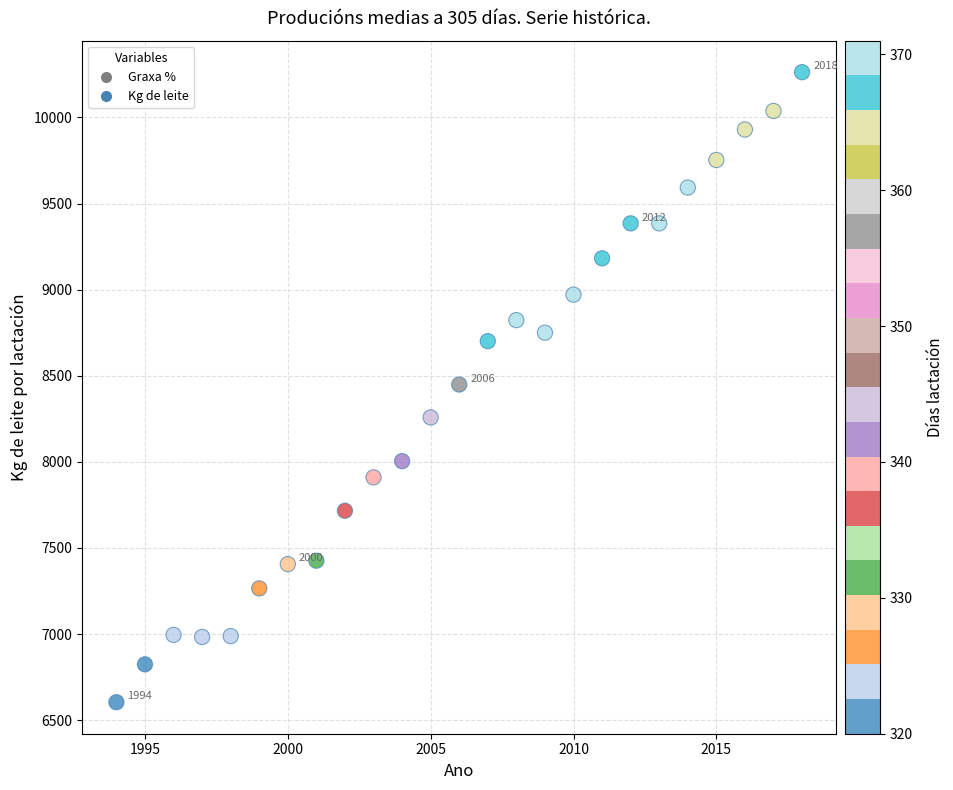

What is the range of Y values (max minus min)?

3659